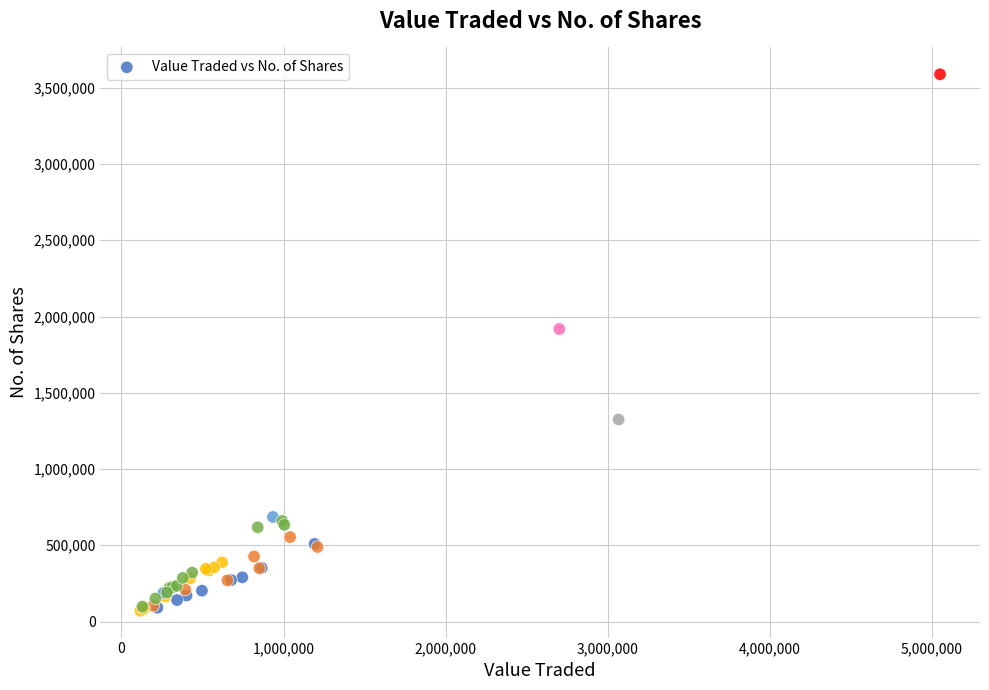

What Y value in the scatter plot is closest to 1829526?

1918141